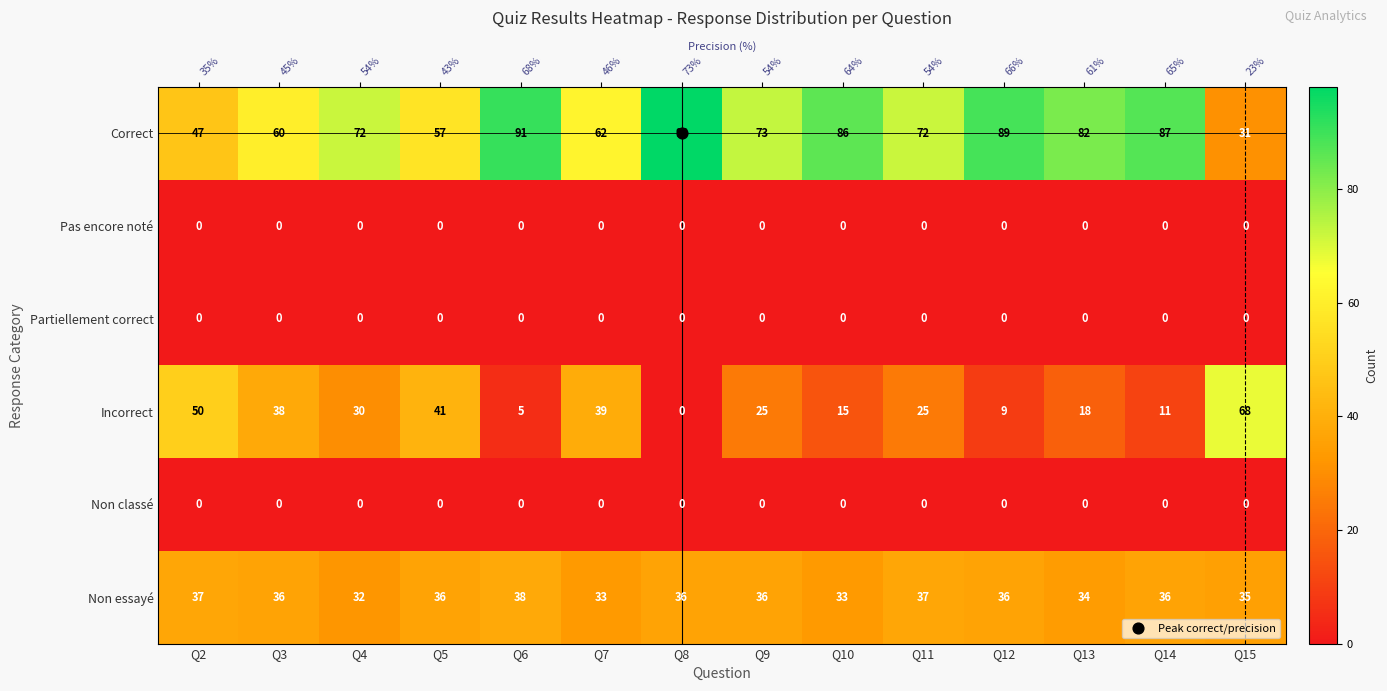

Where is Partiellement correct nearest to the value 0?

Q2